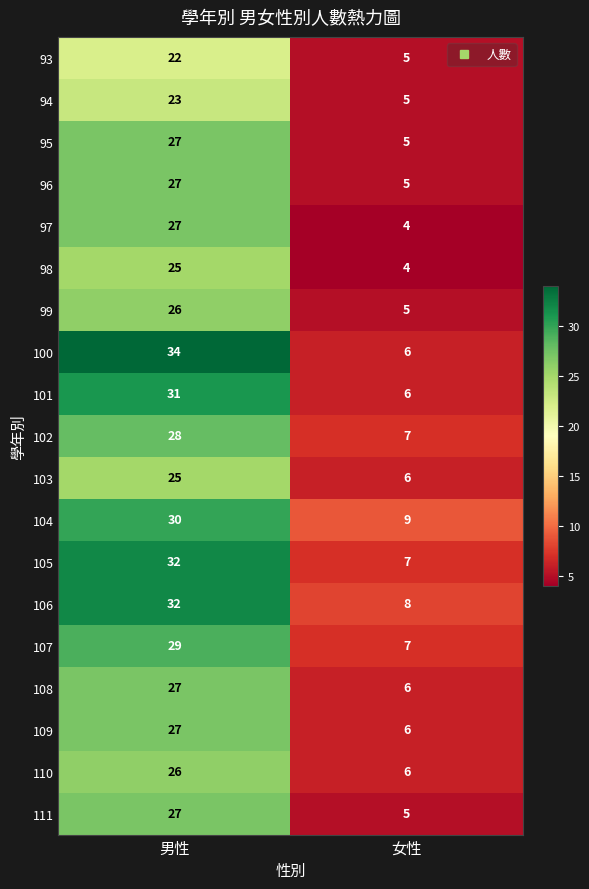

What is the minimum value shown in the chart?

4